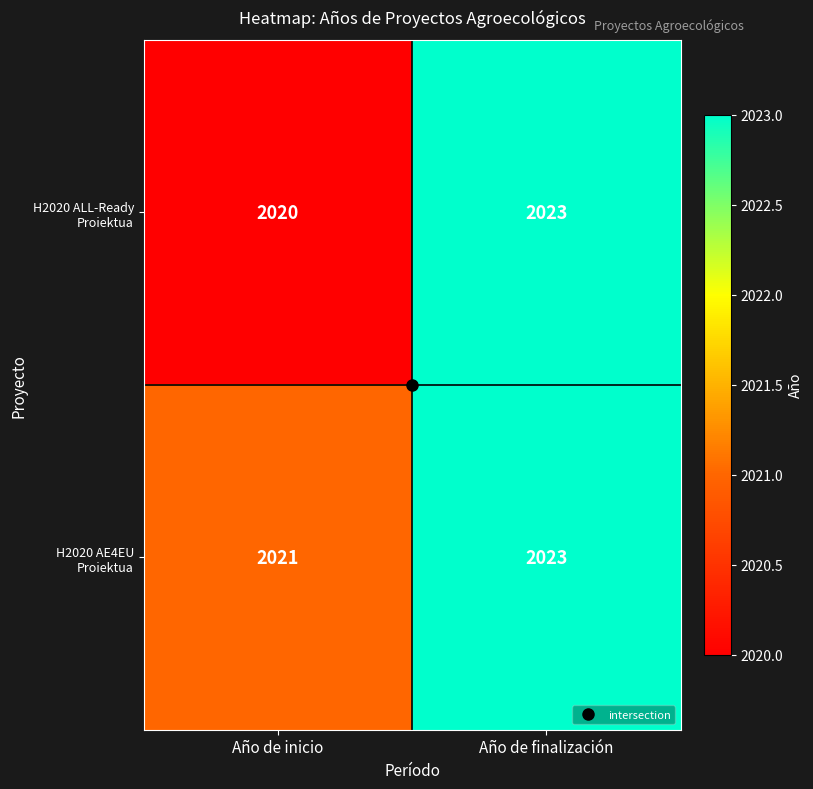

At which label is H2020 ALL-Ready Proiektua closest to 2021?

Año de inicio